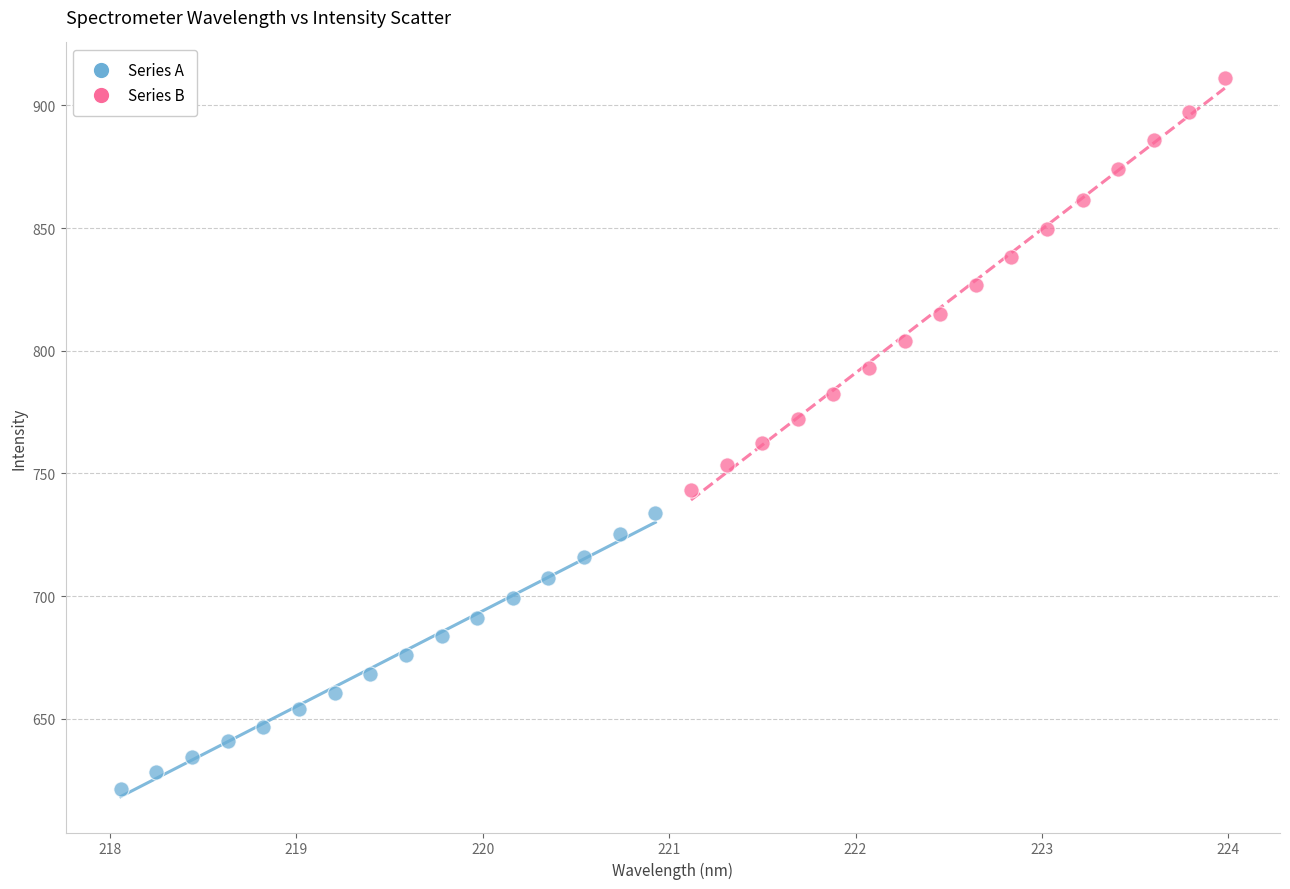

Which series reaches the maximum Y coordinate?

Series B